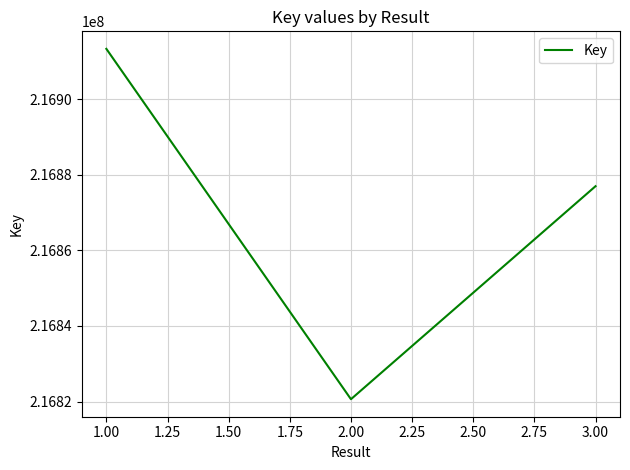

Read the value at 1.00, to the nearest 10.

216913380